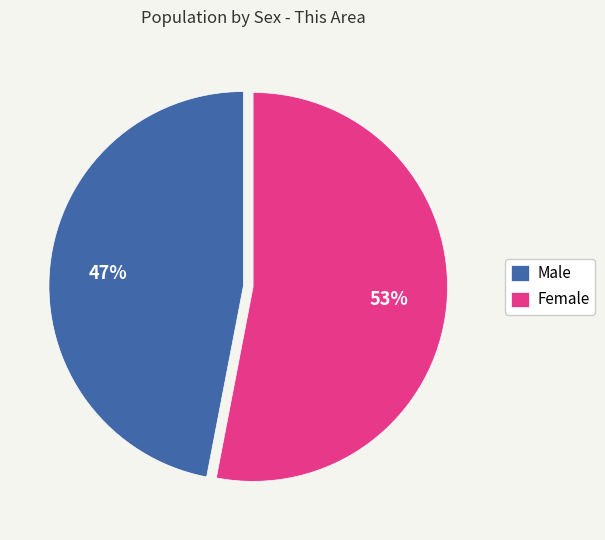

Rank the categories by value from lowest to highest.

Male, Female